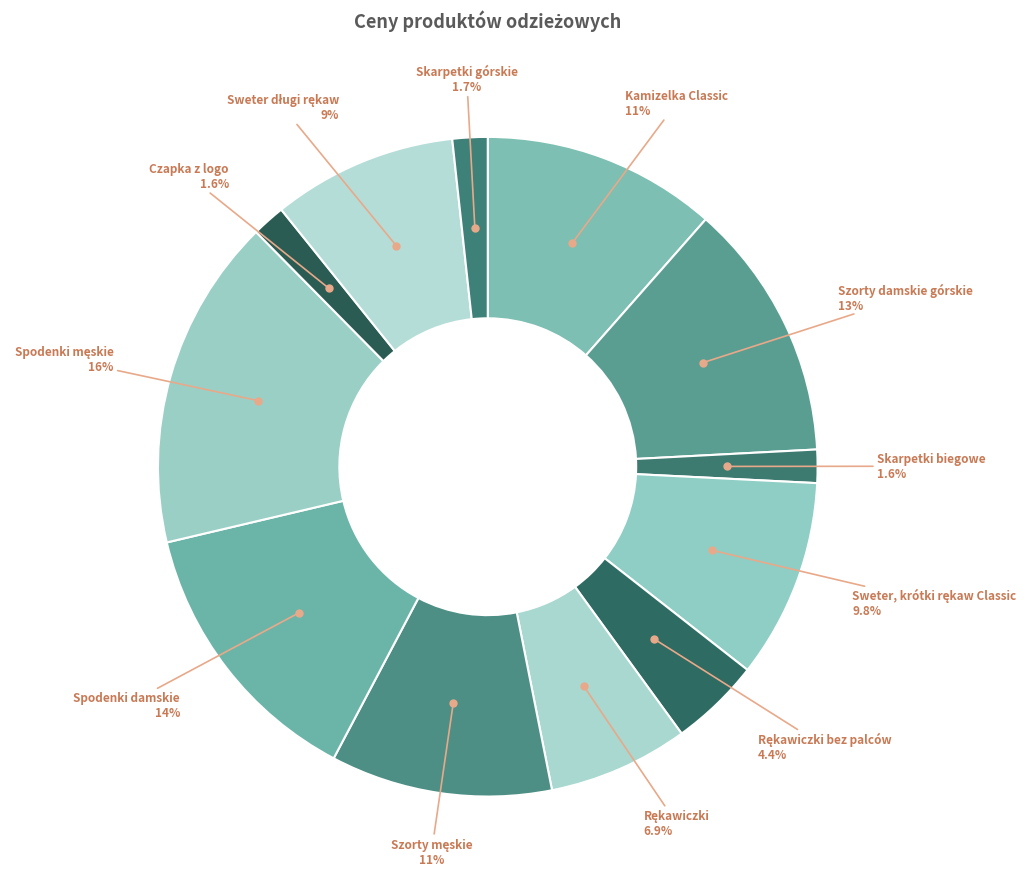

What portion of the pie excludes Skarpetki biegowe?

98.4%